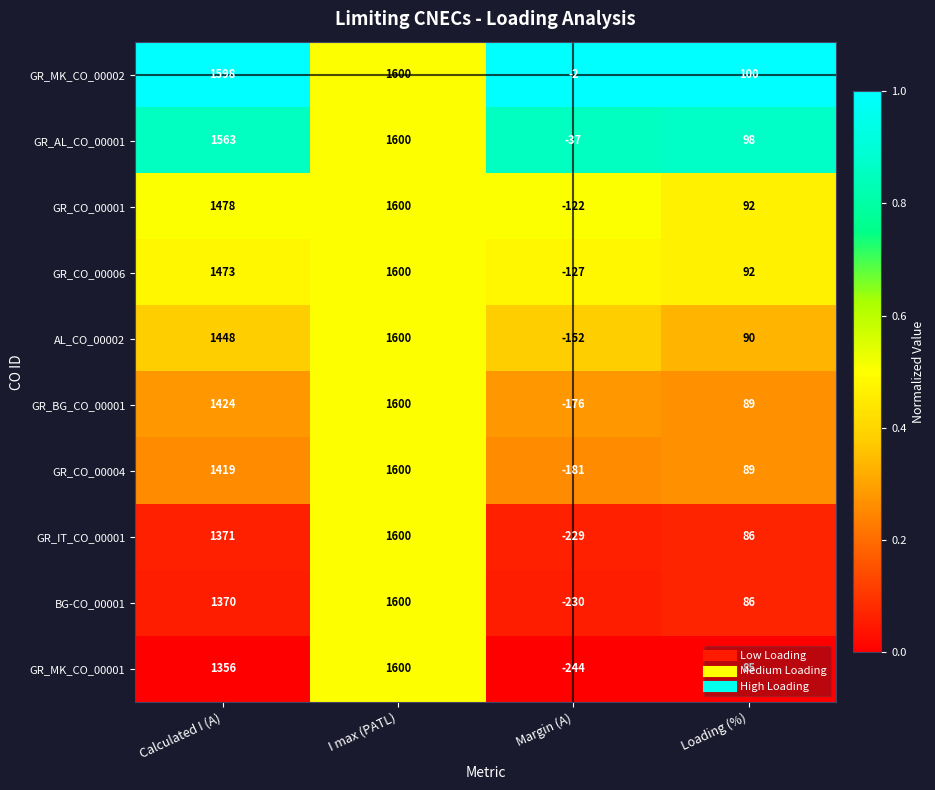

Which series changed the most between Calculated I (A) and I max (PATL)?

GR_MK_CO_00001